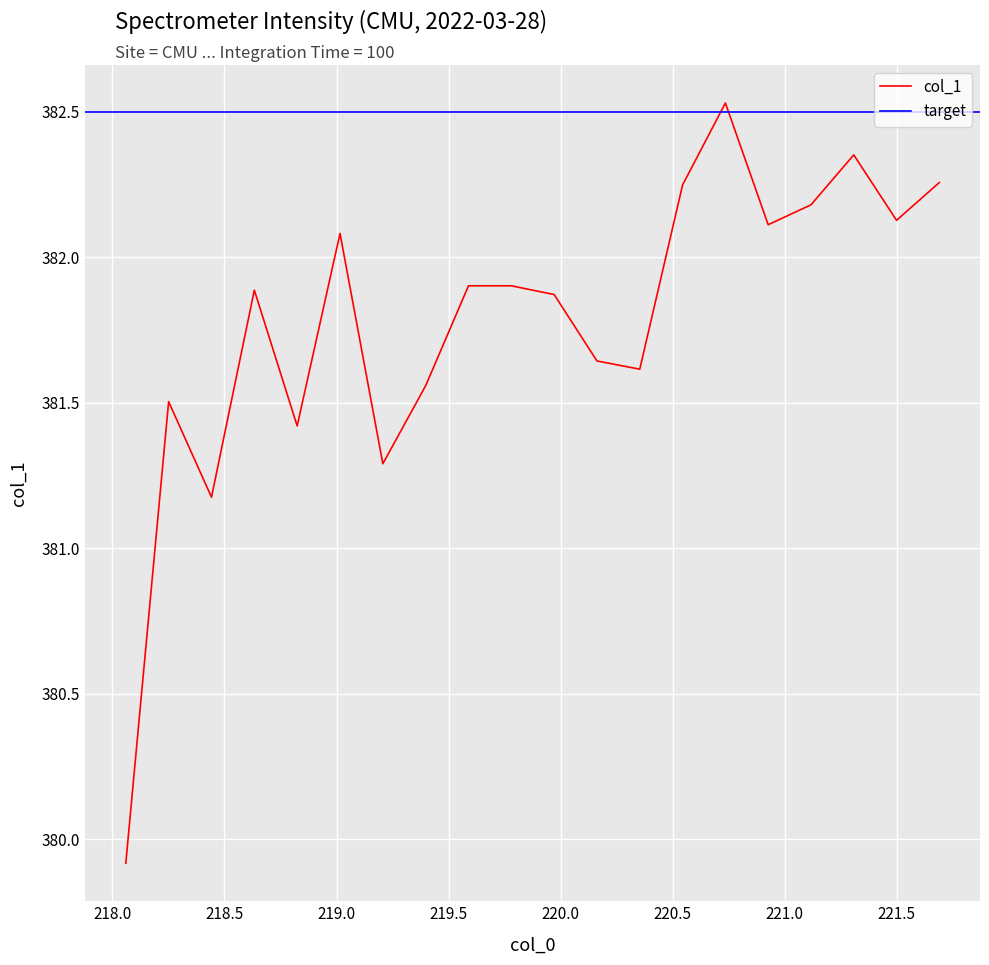

Reading right to left, list all the values displayed in this chart.

221.6902=382.3	221.4993=382.1	221.3083=382.4	221.1174=382.2	220.9264=382.1	220.7354=382.5	220.5444=382.2	220.3533=381.6	220.1623=381.6	219.9712=381.9	219.7801=381.9	219.589=381.9	219.3979=381.6	219.2067=381.3	219.0156=382.1	218.8244=381.4	218.6332=381.9	218.442=381.2	218.2508=381.5	218.0596=379.9